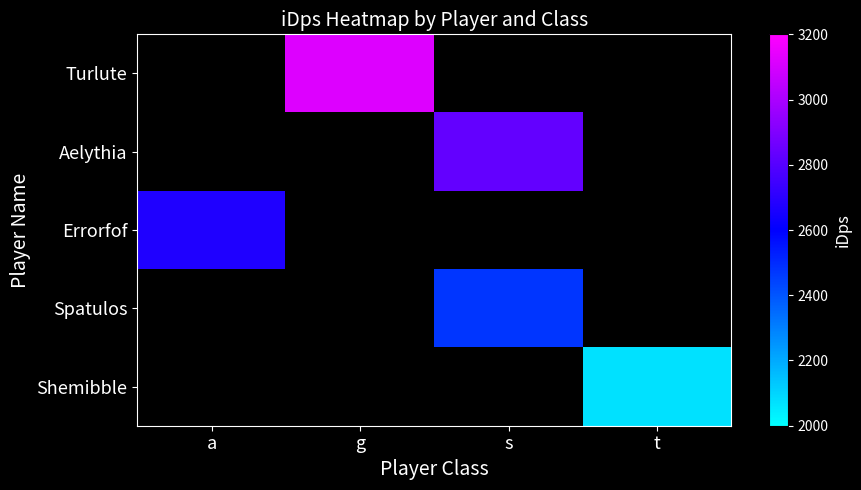

Which category has the highest value across all series?

g